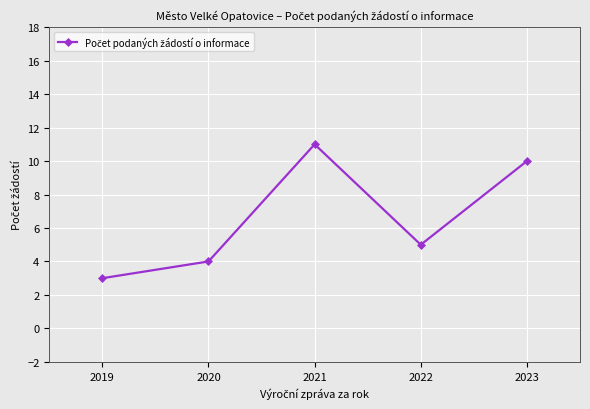

What is the sum of all values?

33